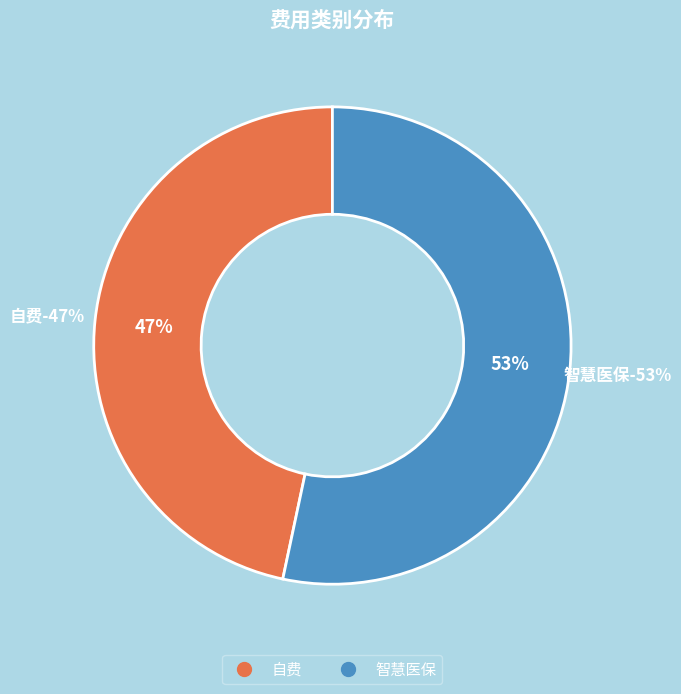

Which slice represents more than half of the pie?

智慧医保